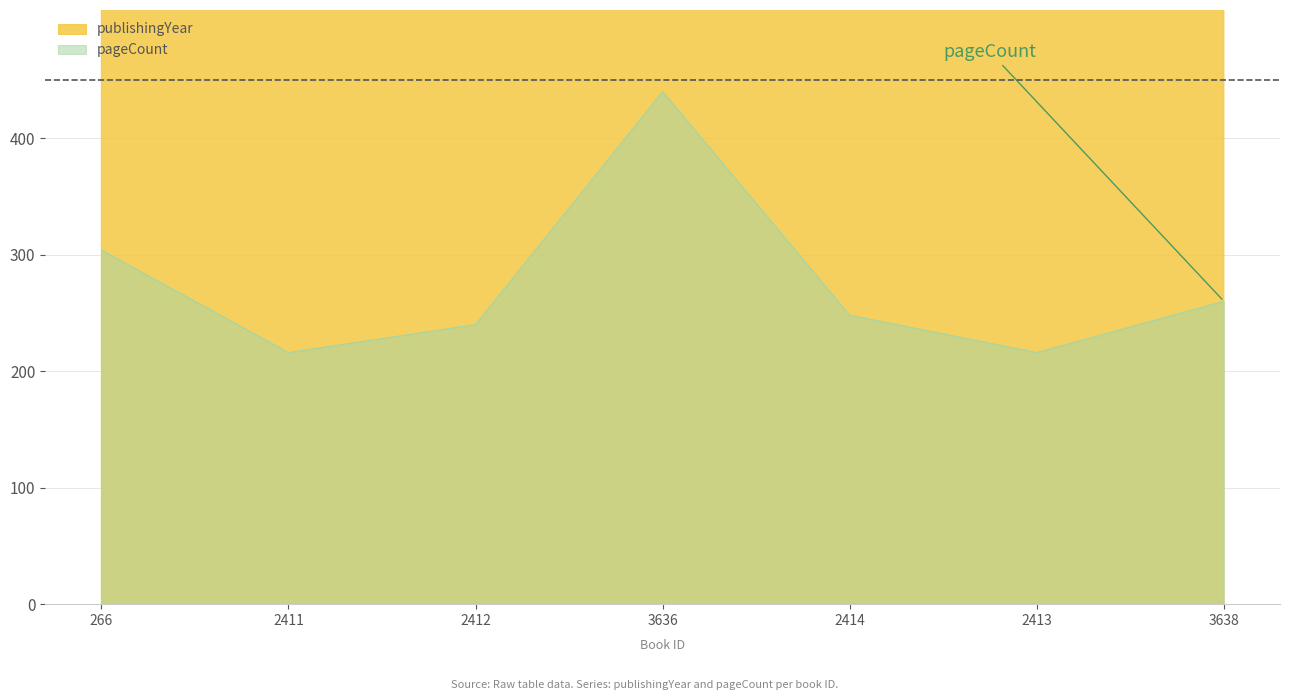

Reading left to right, list all the values displayed in this chart.

publishingYear: 266=1999	2411=2000	2412=2004	3636=2005	2414=2009	2413=2010	3638=2014
pageCount: 266=304	2411=216	2412=240	3636=440	2414=248	2413=216	3638=260